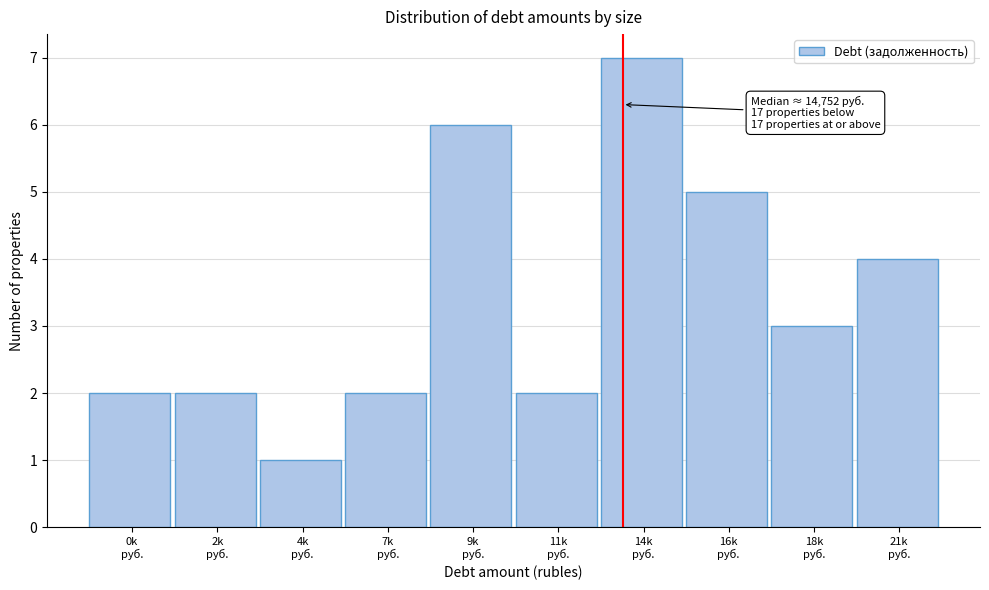

Reading right to left, what are all the values shown in this chart?

4	3	5	7	2	6	2	1	2	2